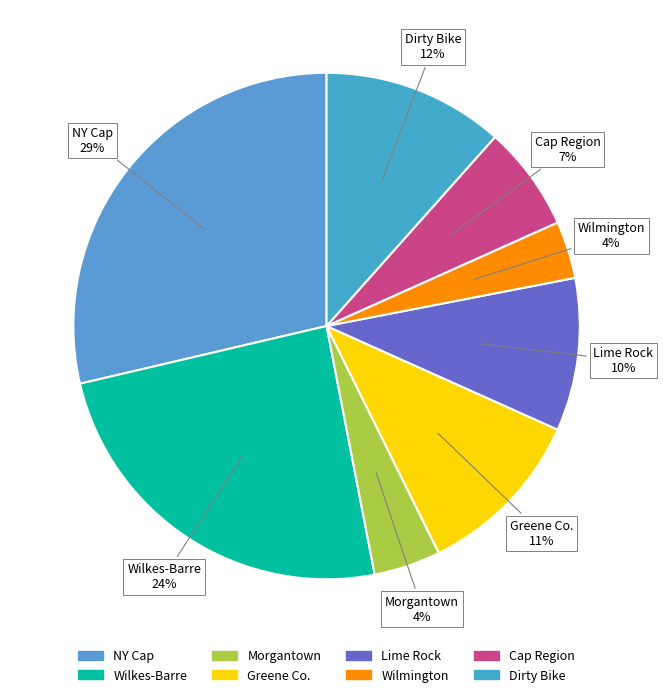

Which category has the biggest portion of the pie?

NY Cap